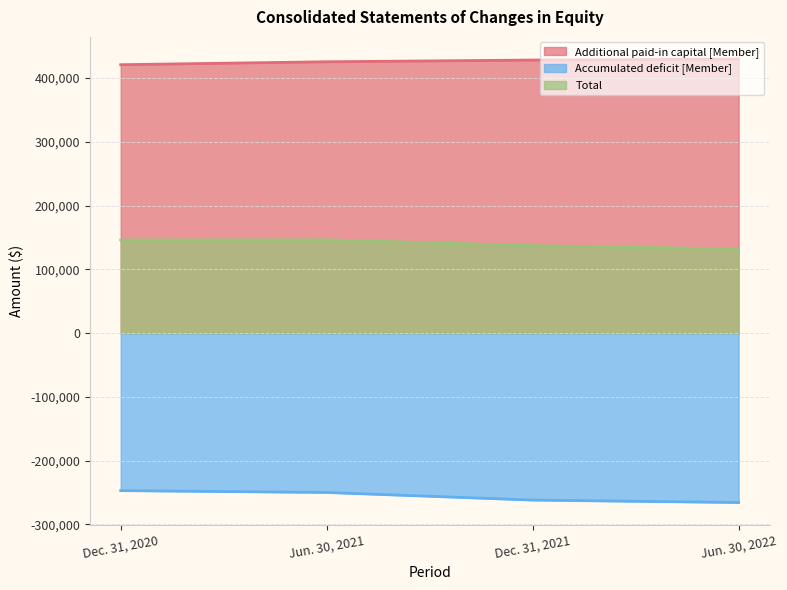

How many series are shown in this chart?

3